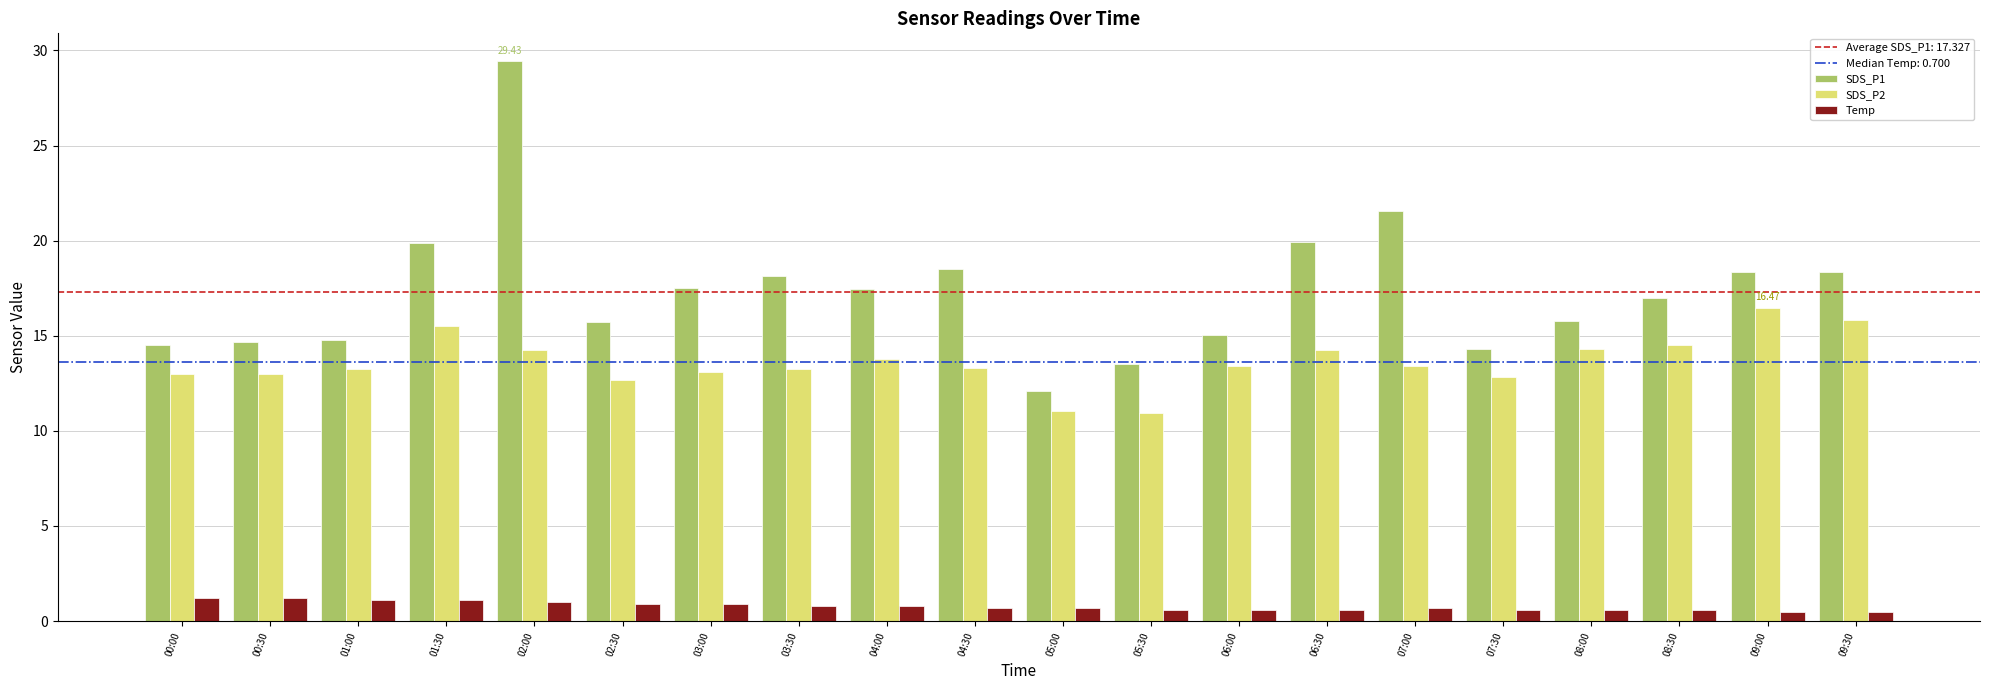

What is the sum of the Temp values at 03:00 and 09:00?

1.4